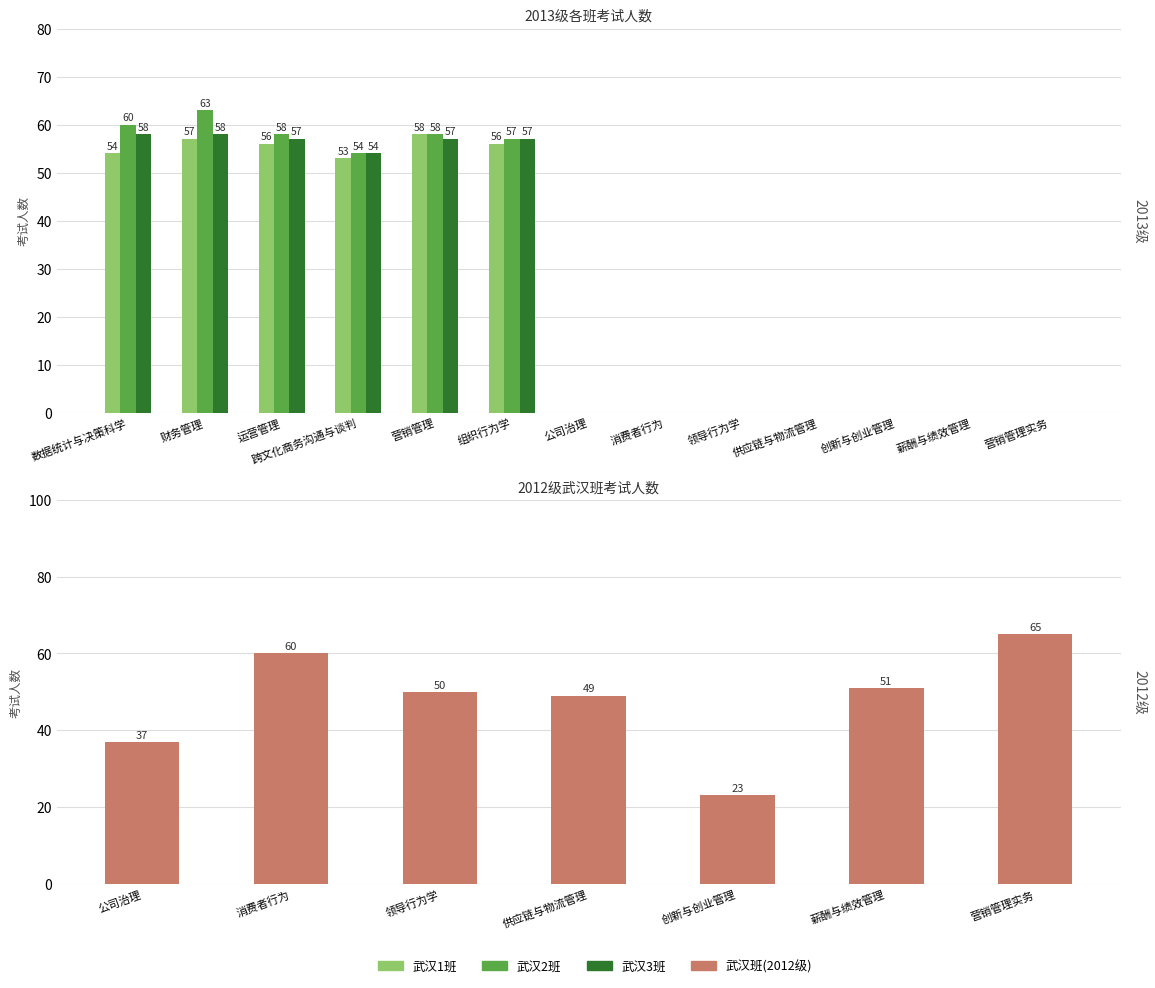

What is the difference between the maximum and minimum values in the 武汉3班 series?

58